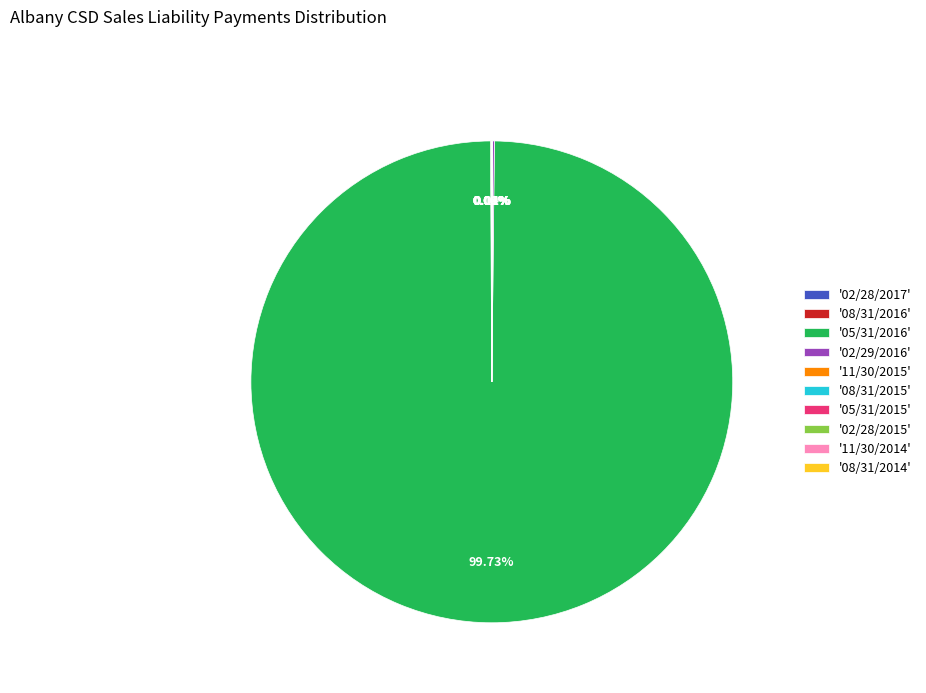

Does '05/31/2016' represent more than half of the total?

Yes